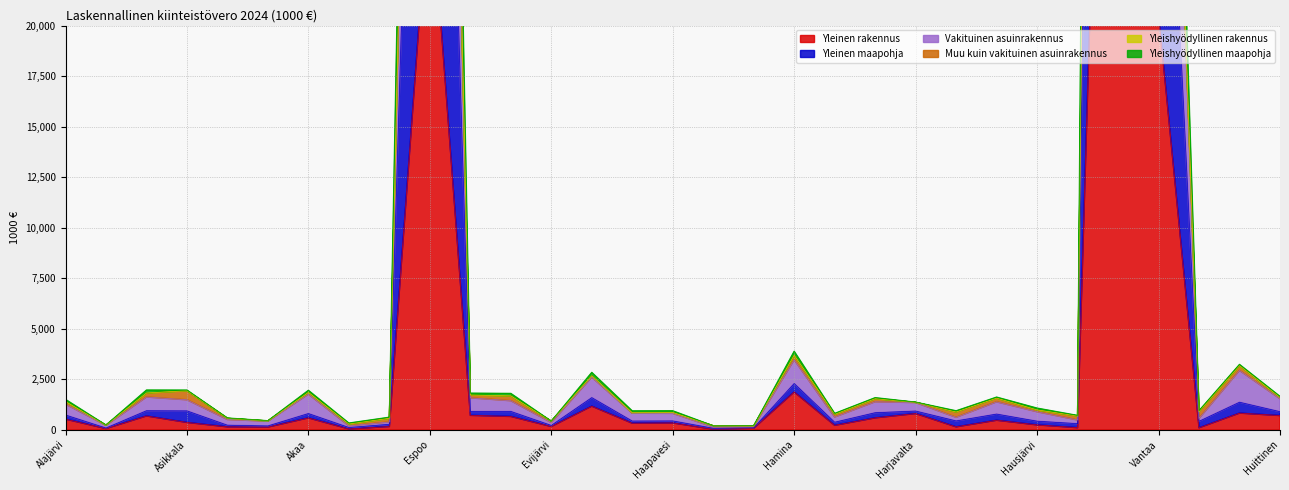

What is the difference between the second highest and second lowest values in the Yleinen rakennus series?

27340.8